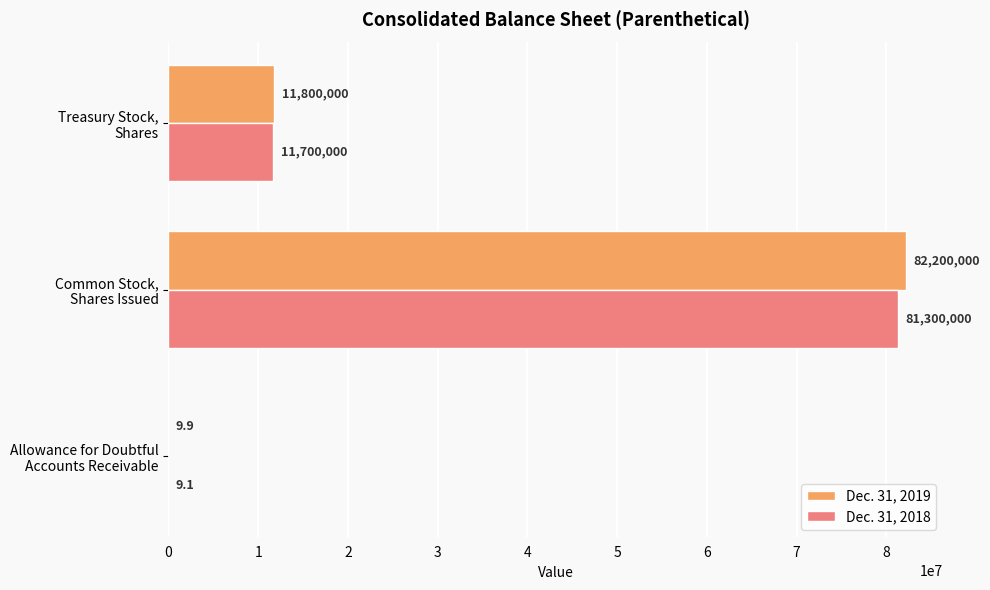

What is the sum of all Dec. 31, 2018 values?

93000009.1